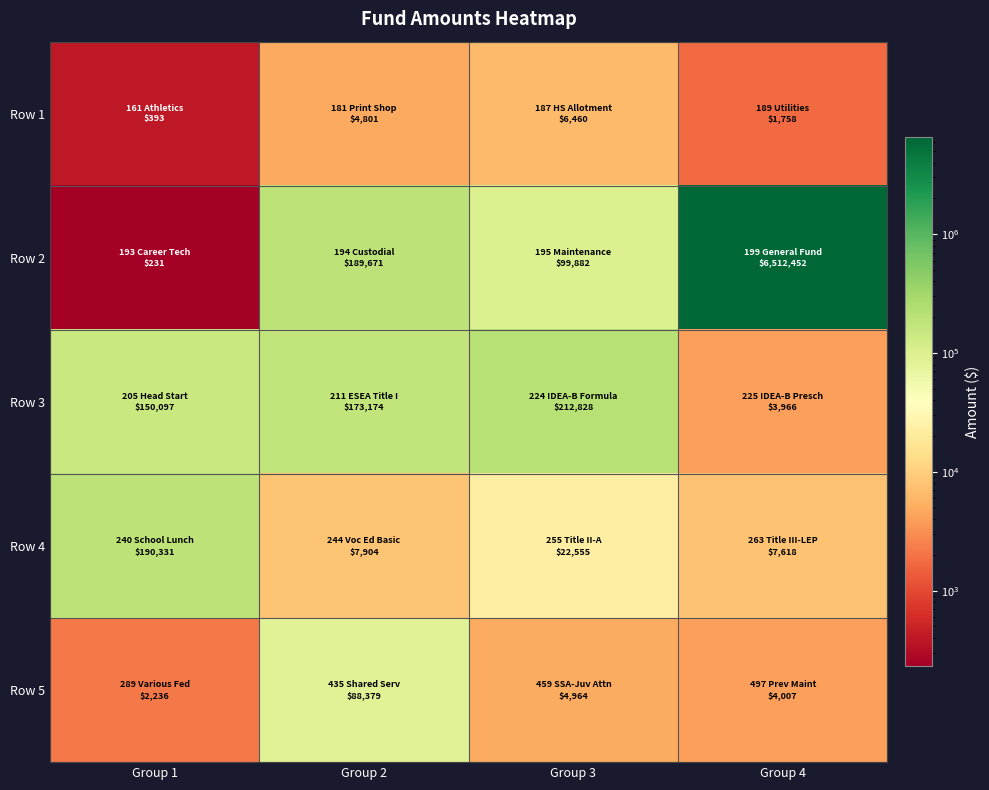

Rank the series at Group 4 from highest to lowest value.

Row 2, Row 4, Row 5, Row 3, Row 1